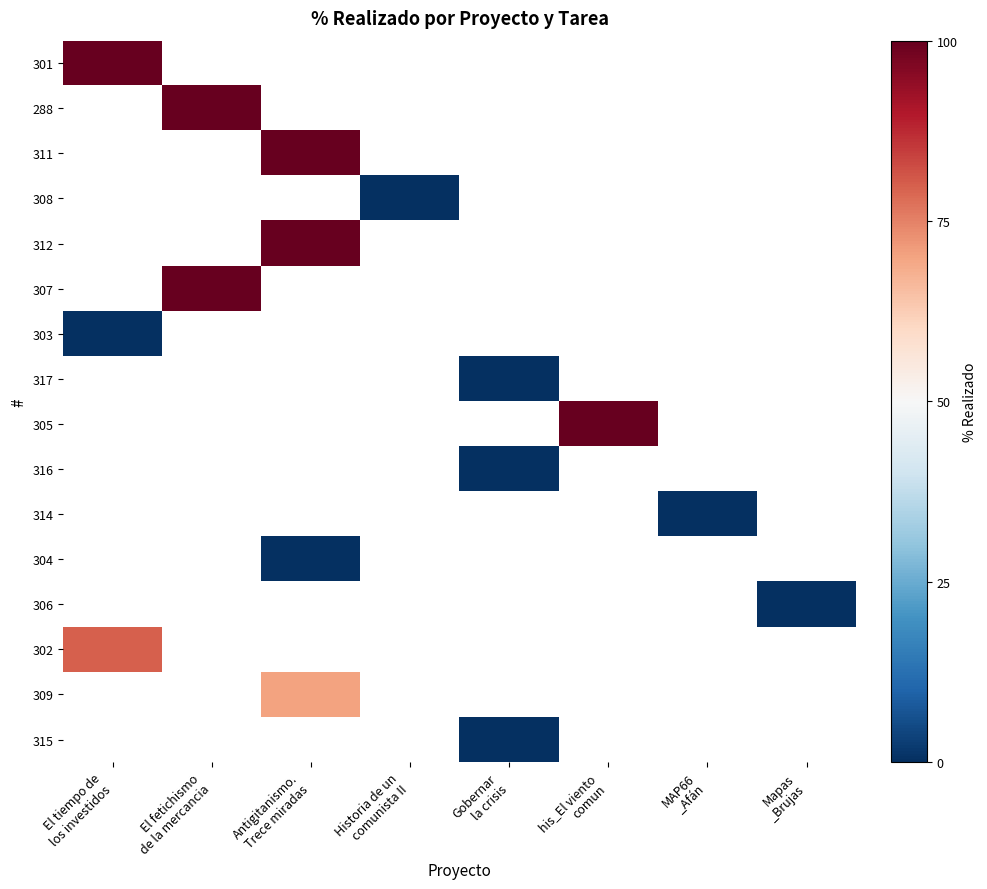

Between Mapas
_Brujas and his_El viento
comun, which is larger?

his_El viento
comun